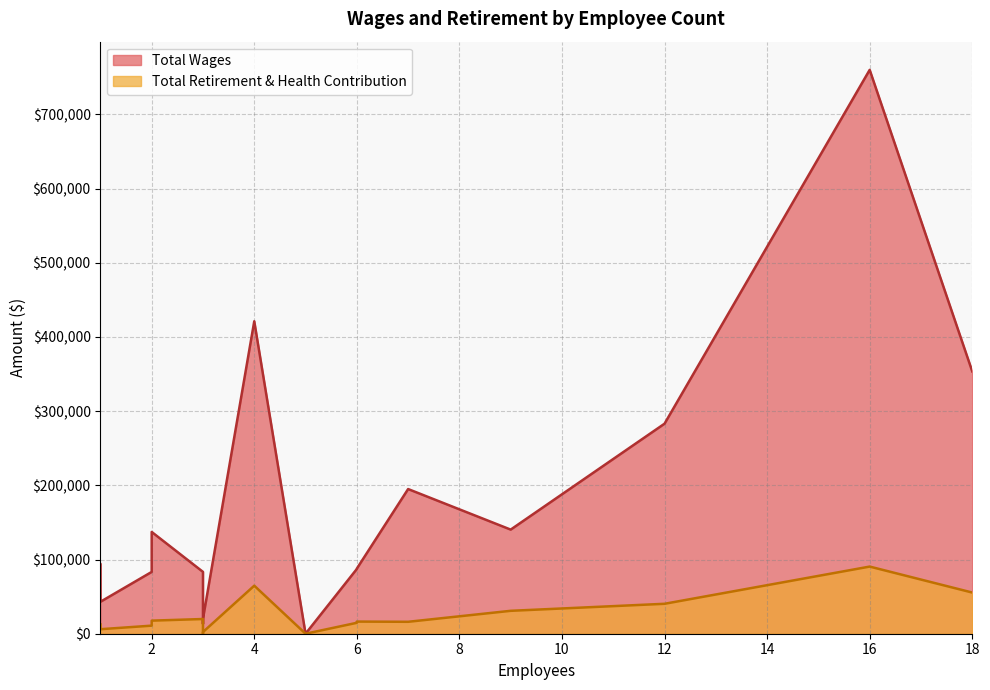

List the series in order of their peak value, lowest first.

Total Retirement & Health Contribution, Total Wages